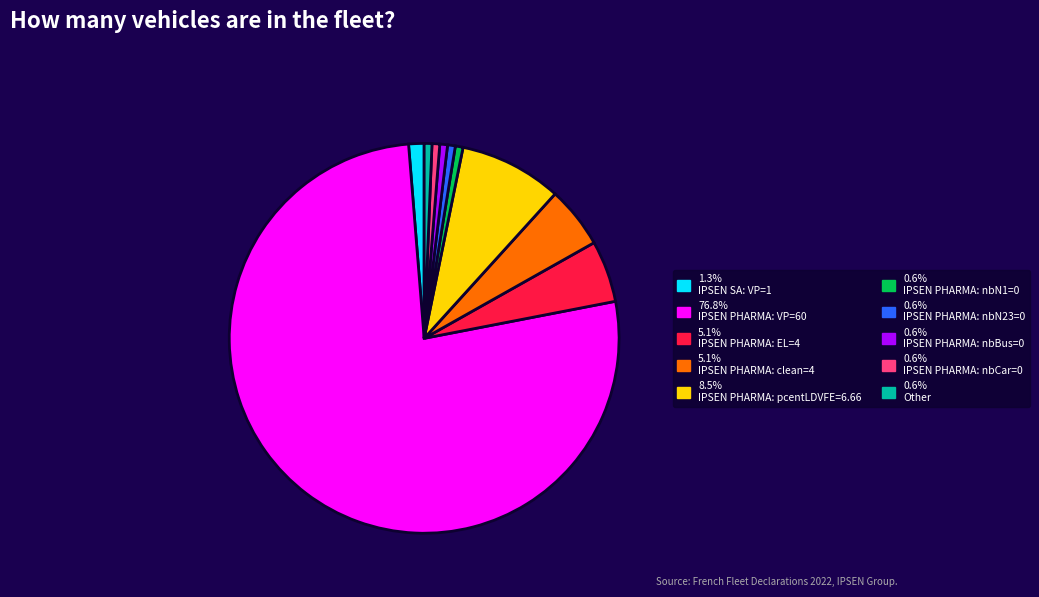

Is there any slice that represents more than half of the pie?

Yes